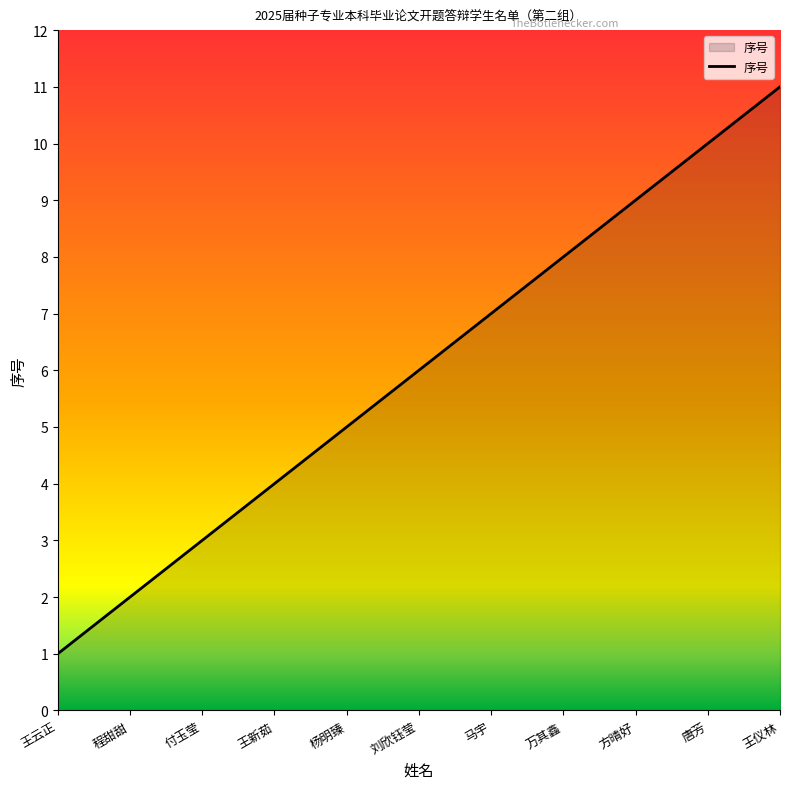

List the labels in order of value, smallest first.

王云正, 程甜甜, 付玉莹, 王新茹, 杨明臻, 刘欣钰莹, 马宇, 万其鑫, 方晴好, 唐芳, 王仪林